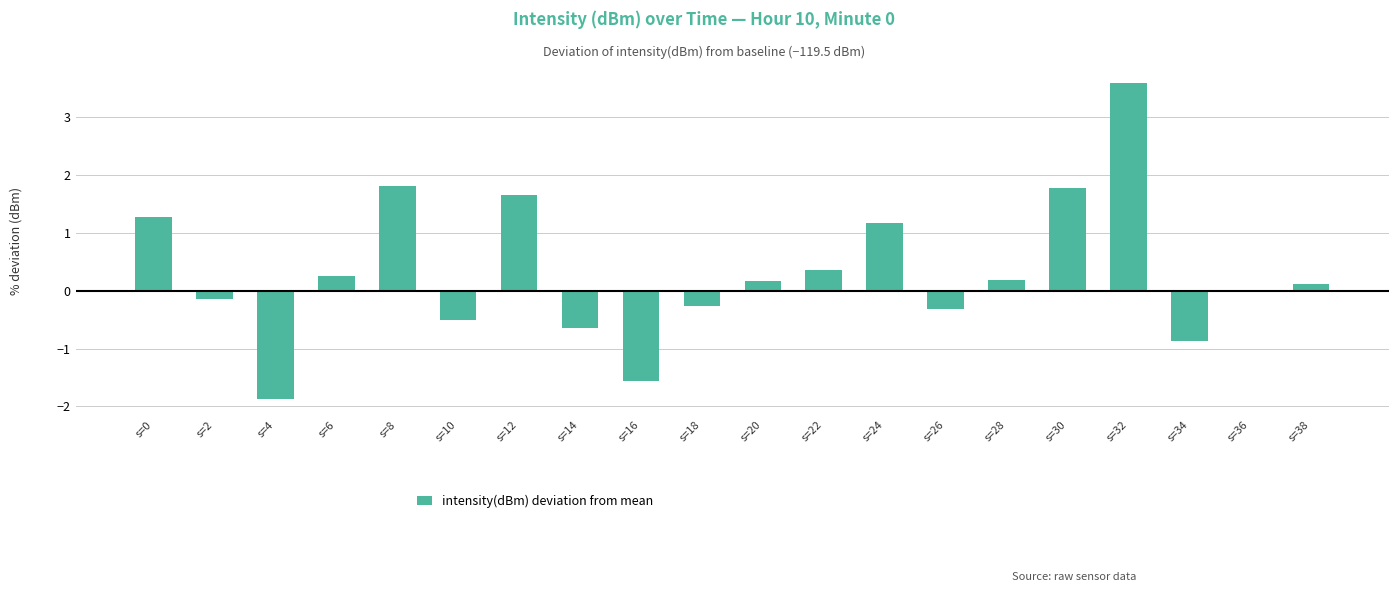

Which label corresponds to the largest value in the chart?

s=32